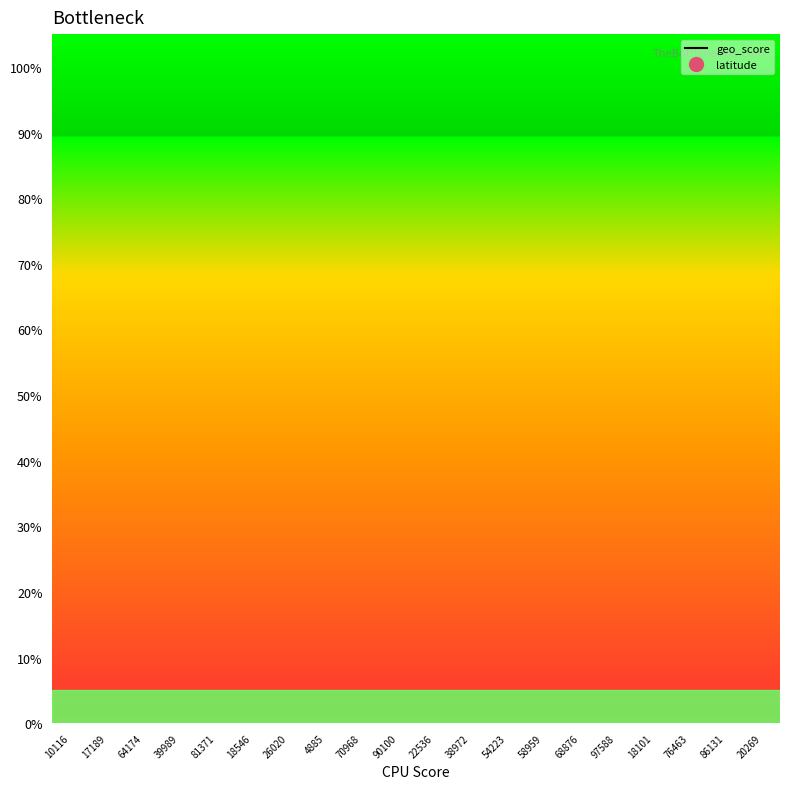

Reading right to left, transcribe all the data shown in this chart.

-1617.0	-2050.5	-3704.1	-1907.6	-3071.1	-2234.7	-2038.2	-2741.7	-1885.3	-2688.8	-1688.8	-1562.3	-2515.7	-2229.2	-2222.7	-2496.1	-2569.6	-3683.1	-3636.5	-3670.0